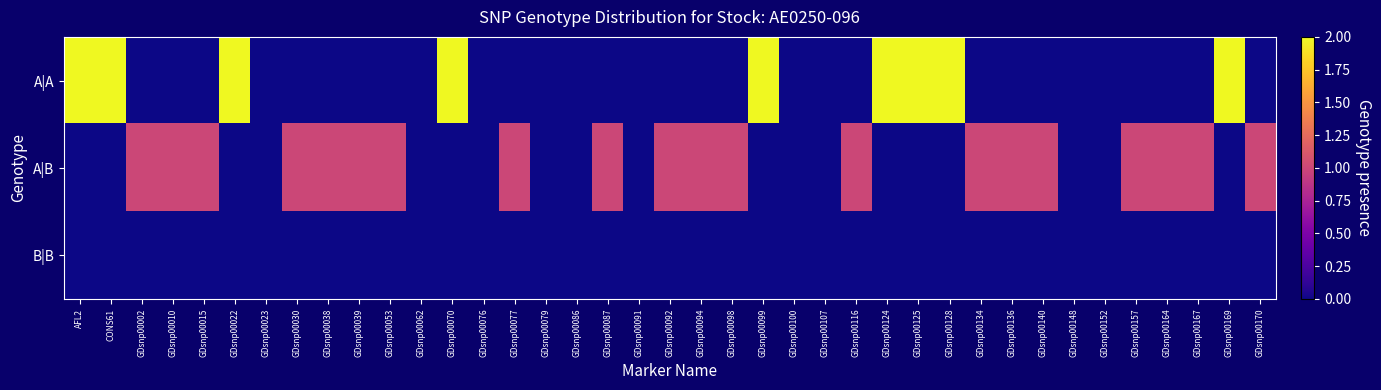

Reading left to right, transcribe all the data shown in this chart.

A|A: AFL2=2	CONS61=2	GDsnp00002=0	GDsnp00010=0	GDsnp00015=0	GDsnp00022=2	GDsnp00023=0	GDsnp00030=0	GDsnp00038=0	GDsnp00039=0	GDsnp00053=0	GDsnp00062=0	GDsnp00070=2	GDsnp00076=0	GDsnp00077=0	GDsnp00079=0	GDsnp00086=0	GDsnp00087=0	GDsnp00091=0	GDsnp00092=0	GDsnp00094=0	GDsnp00098=0	GDsnp00099=2	GDsnp00100=0	GDsnp00107=0	GDsnp00116=0	GDsnp00124=2	GDsnp00125=2	GDsnp00128=2	GDsnp00134=0	GDsnp00136=0	GDsnp00140=0	GDsnp00148=0	GDsnp00152=0	GDsnp00157=0	GDsnp00164=0	GDsnp00167=0	GDsnp00169=2	GDsnp00170=0
A|B: AFL2=0	CONS61=0	GDsnp00002=1	GDsnp00010=1	GDsnp00015=1	GDsnp00022=0	GDsnp00023=0	GDsnp00030=1	GDsnp00038=1	GDsnp00039=1	GDsnp00053=1	GDsnp00062=0	GDsnp00070=0	GDsnp00076=0	GDsnp00077=1	GDsnp00079=0	GDsnp00086=0	GDsnp00087=1	GDsnp00091=0	GDsnp00092=1	GDsnp00094=1	GDsnp00098=1	GDsnp00099=0	GDsnp00100=0	GDsnp00107=0	GDsnp00116=1	GDsnp00124=0	GDsnp00125=0	GDsnp00128=0	GDsnp00134=1	GDsnp00136=1	GDsnp00140=1	GDsnp00148=0	GDsnp00152=0	GDsnp00157=1	GDsnp00164=1	GDsnp00167=1	GDsnp00169=0	GDsnp00170=1
B|B: AFL2=0	CONS61=0	GDsnp00002=0	GDsnp00010=0	GDsnp00015=0	GDsnp00022=0	GDsnp00023=0	GDsnp00030=0	GDsnp00038=0	GDsnp00039=0	GDsnp00053=0	GDsnp00062=0	GDsnp00070=0	GDsnp00076=0	GDsnp00077=0	GDsnp00079=0	GDsnp00086=0	GDsnp00087=0	GDsnp00091=0	GDsnp00092=0	GDsnp00094=0	GDsnp00098=0	GDsnp00099=0	GDsnp00100=0	GDsnp00107=0	GDsnp00116=0	GDsnp00124=0	GDsnp00125=0	GDsnp00128=0	GDsnp00134=0	GDsnp00136=0	GDsnp00140=0	GDsnp00148=0	GDsnp00152=0	GDsnp00157=0	GDsnp00164=0	GDsnp00167=0	GDsnp00169=0	GDsnp00170=0